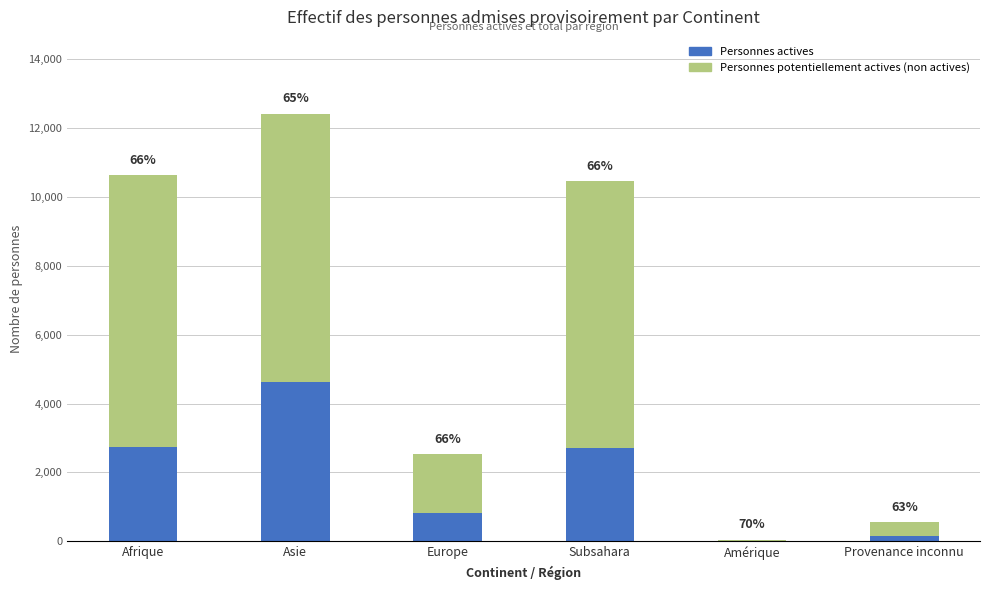

What are all the series names shown in the legend?

Personnes actives, Personnes potentiellement actives (non actives)